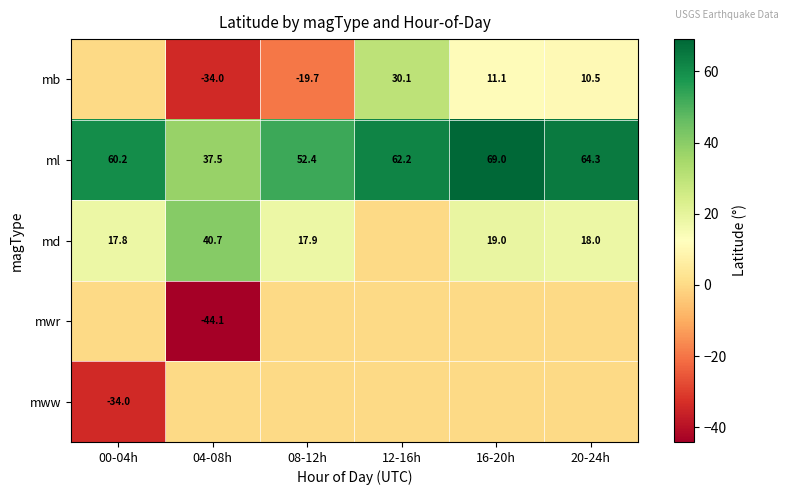

What is the difference between the highest and lowest values at 08-12h?

72.1